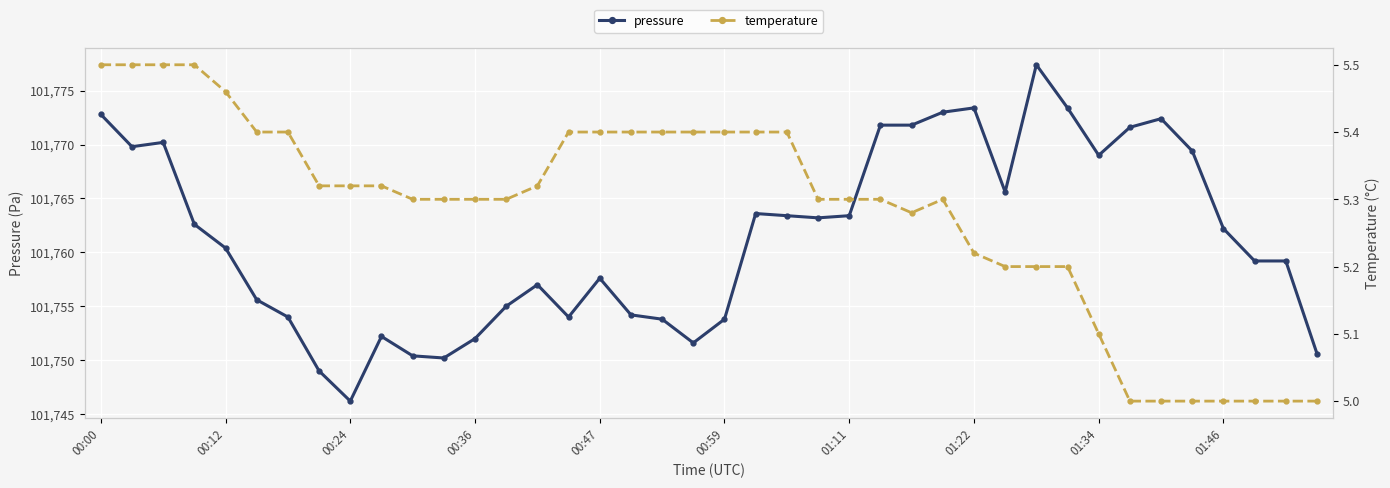

True or false: pressure and temperature cross at least once.

False